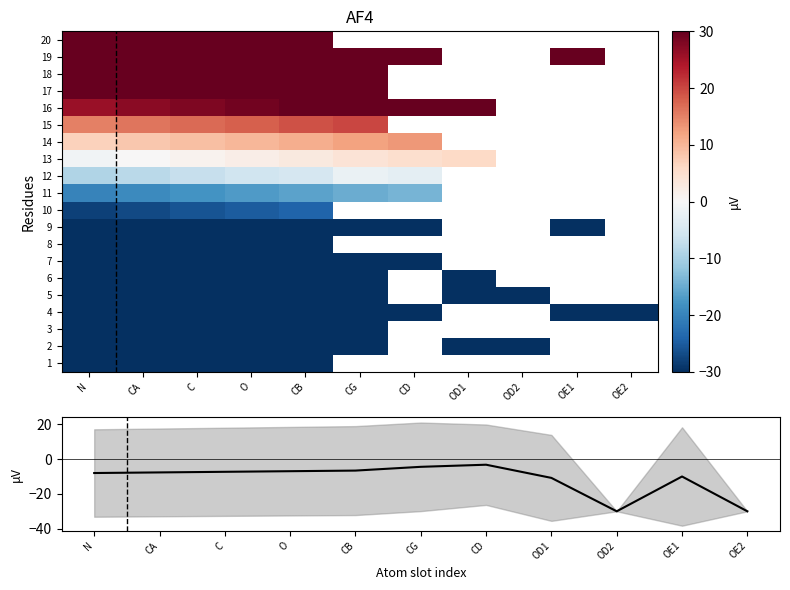

What is the smallest value displayed?

-30.0